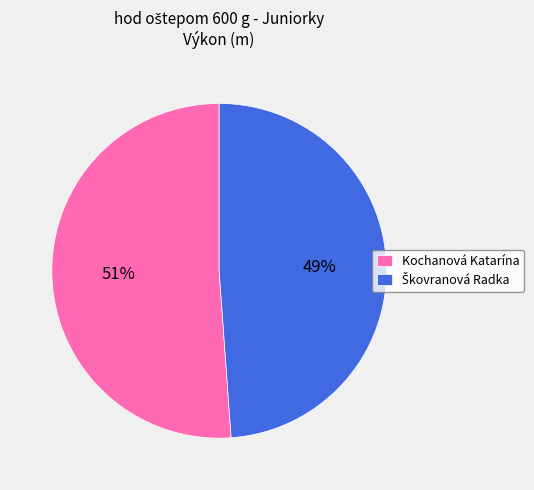

To the nearest percent, what percentage of the pie is Kochanová Katarína?

51%